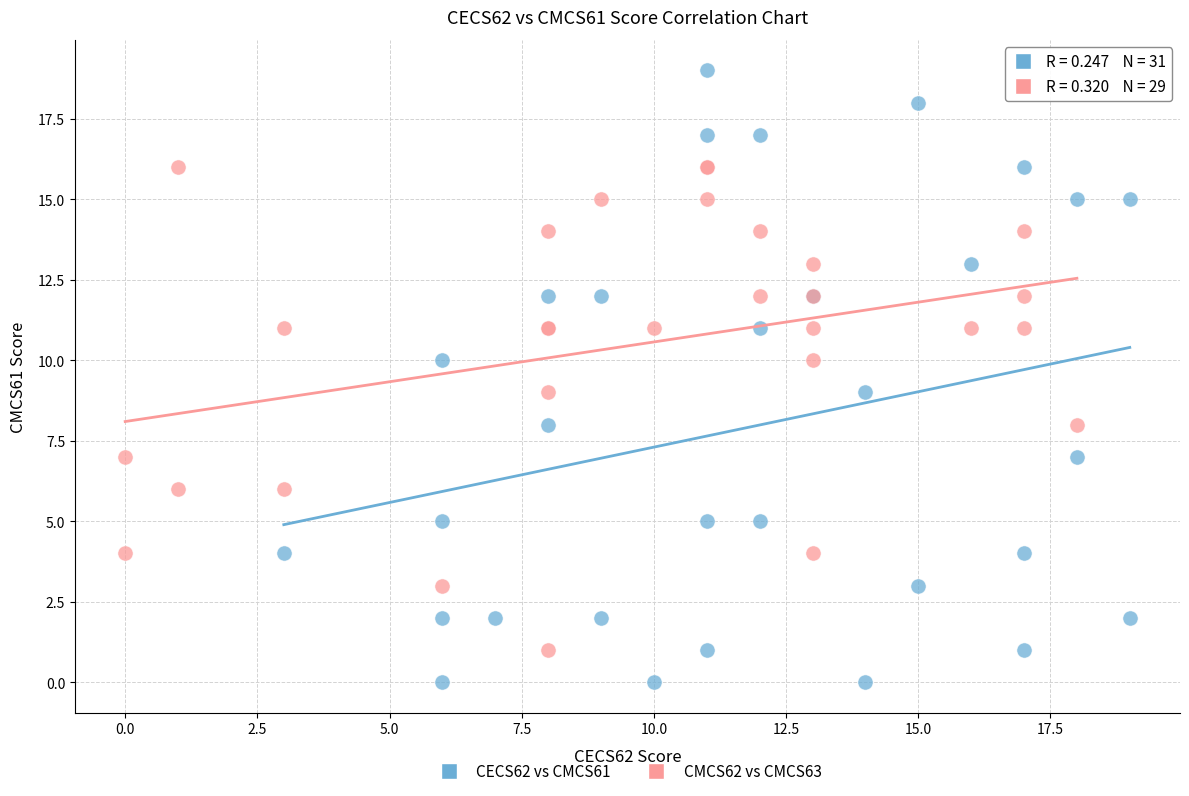

Which series reaches the minimum Y coordinate?

CECS62 vs CMCS61